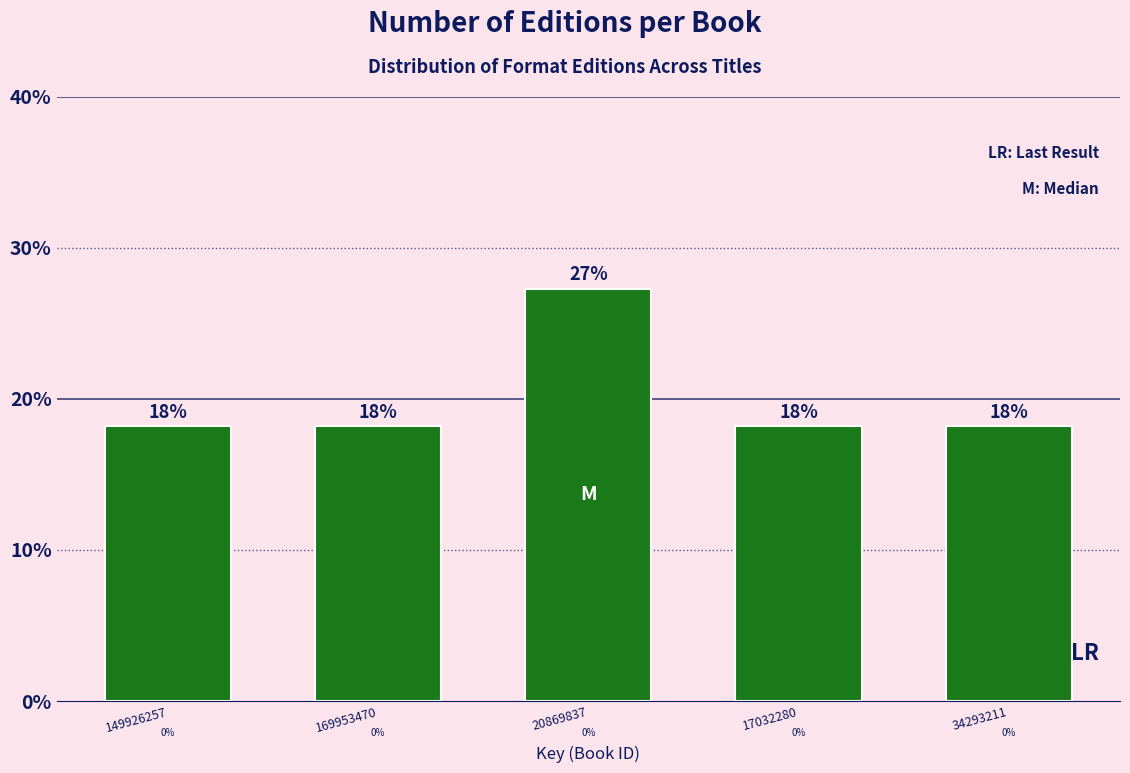

Does the chart contain any negative values?

No